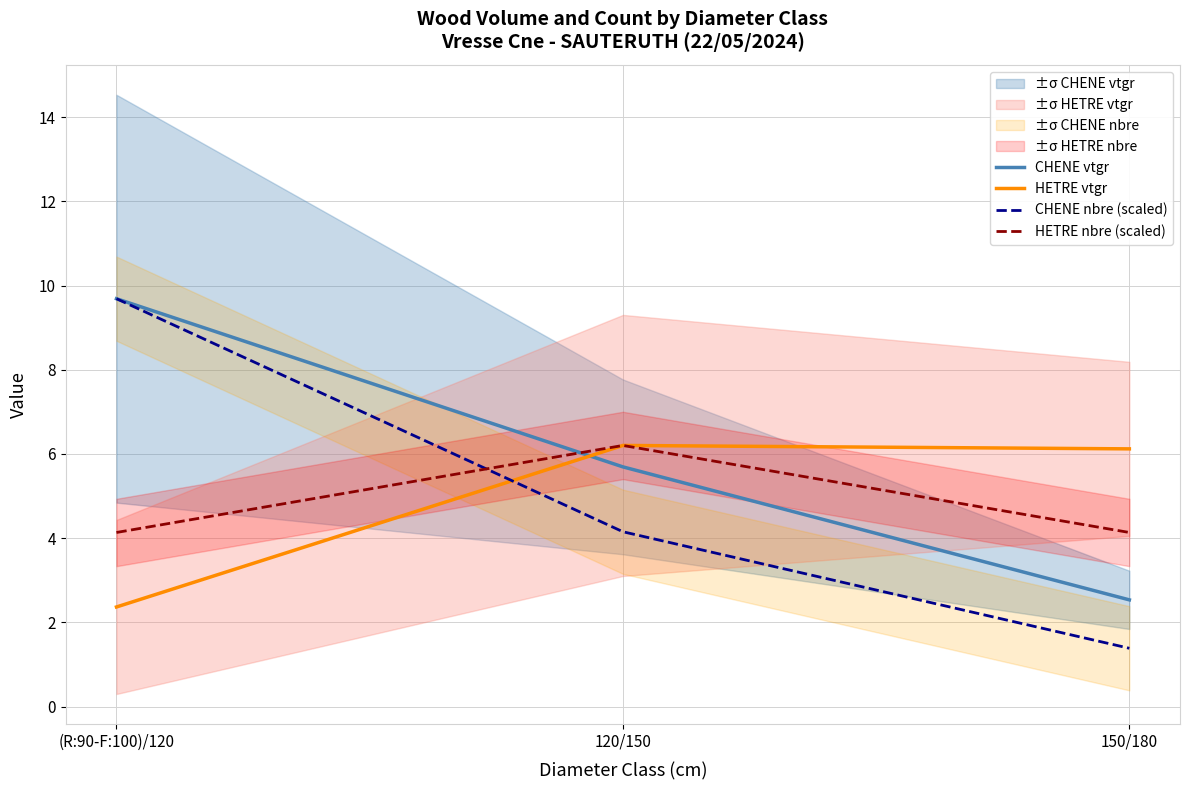

Where does the HETRE vtgr series first go above 6?

120/150